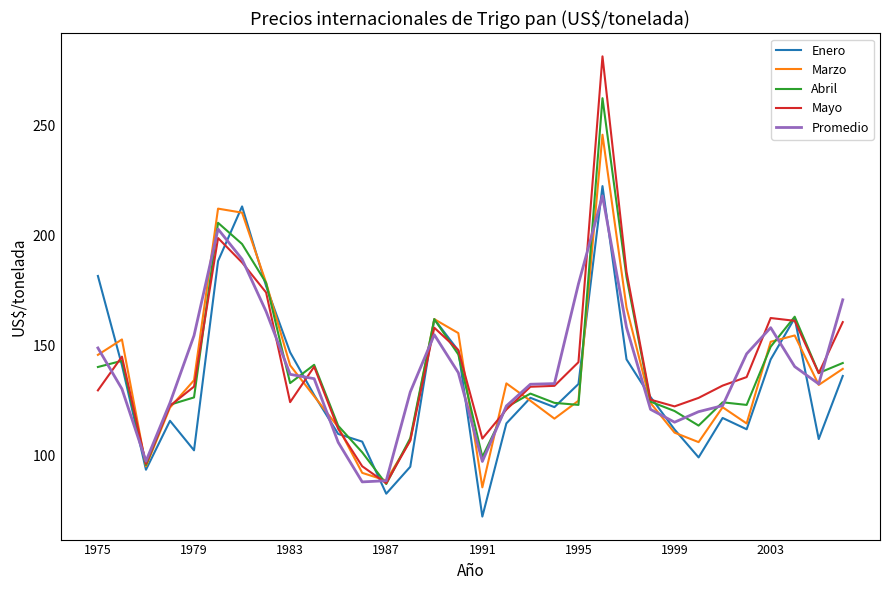

What is the lowest value of the Promedio series?

88.2